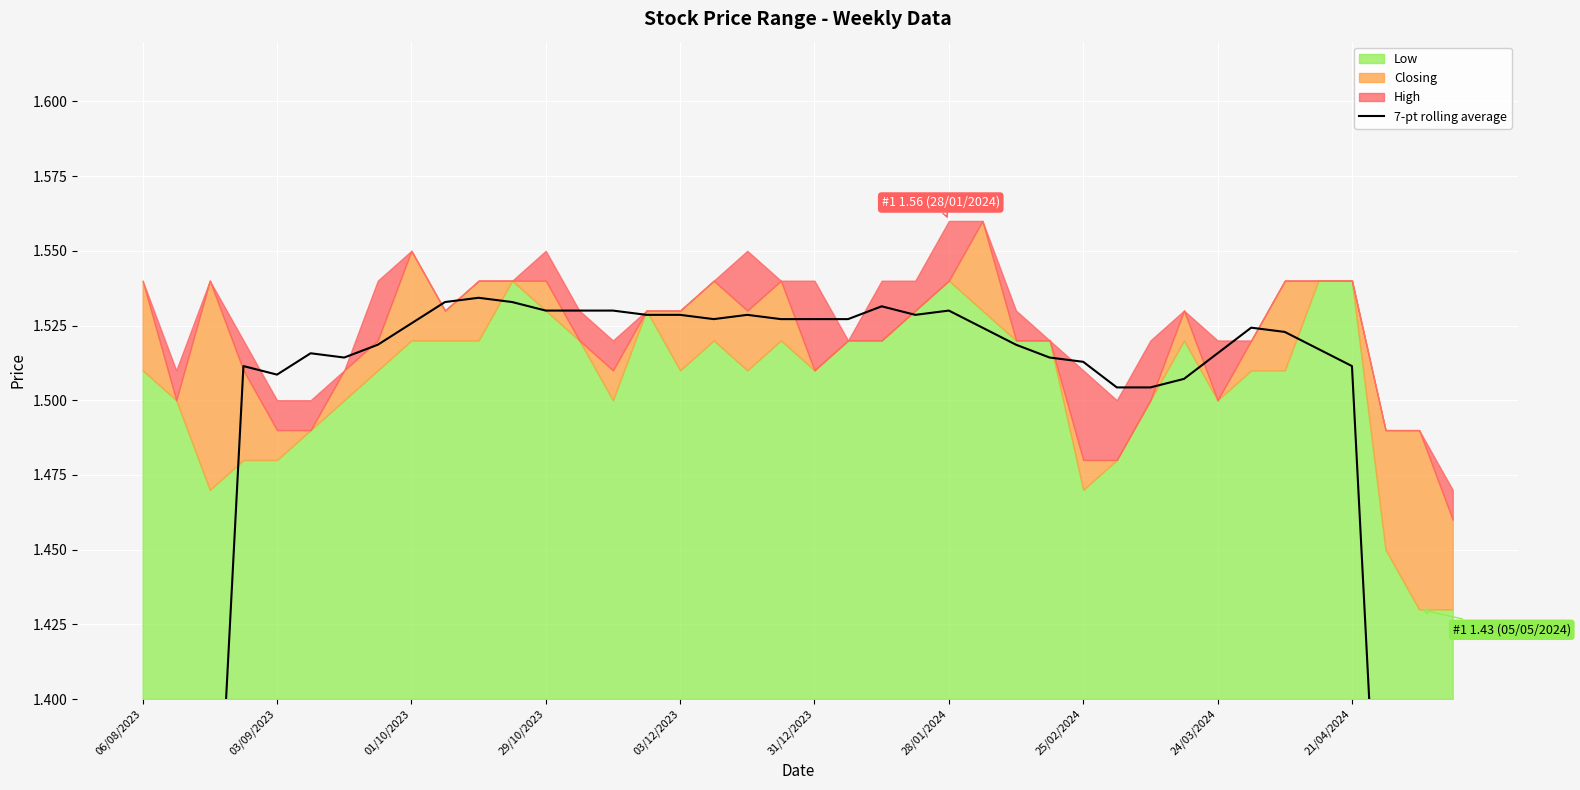

How many points are higher than both their immediate neighbors (excluding endpoints)?

8